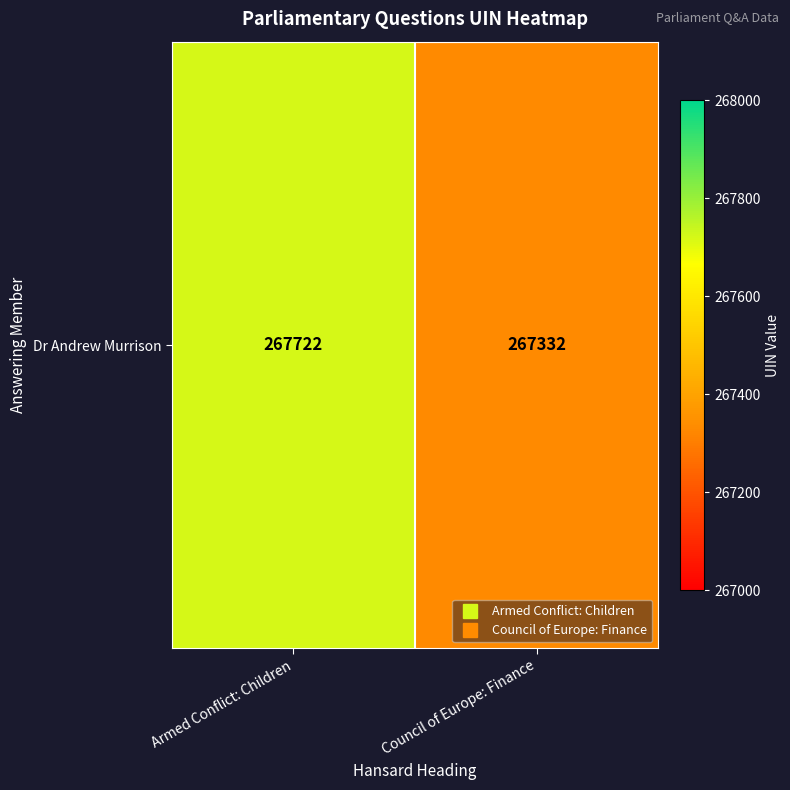

Reading left to right, what are all the values shown in this chart?

267722	267332